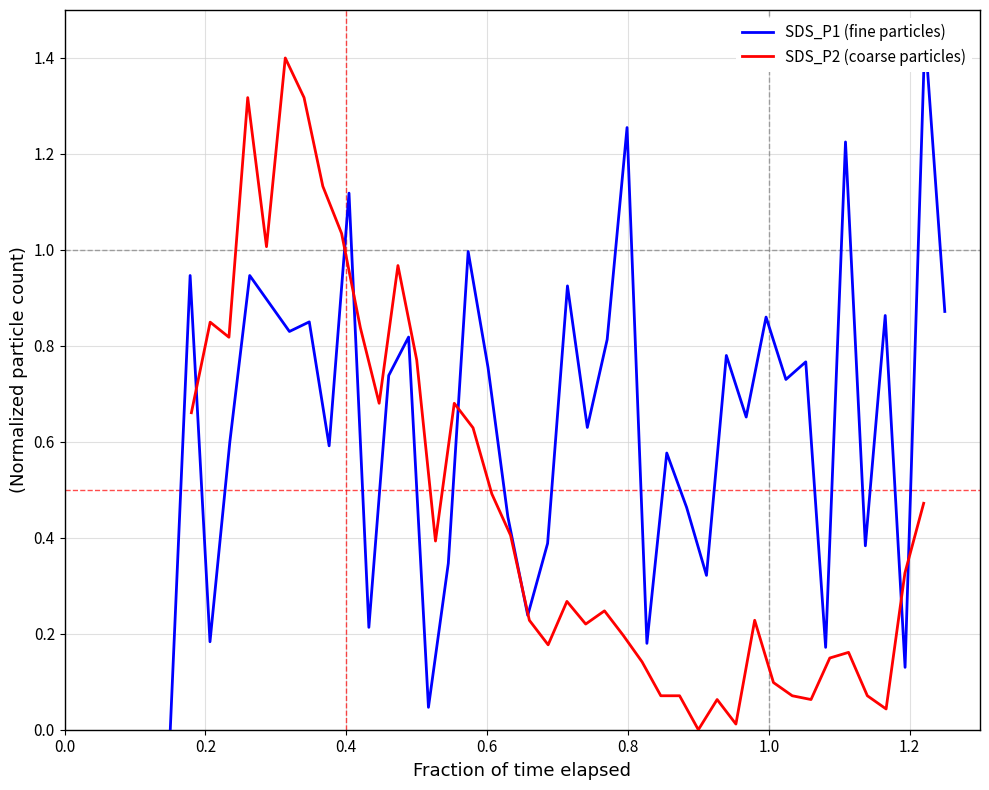

What is the highest value of the SDS_P2 (coarse particles) series?

1.4